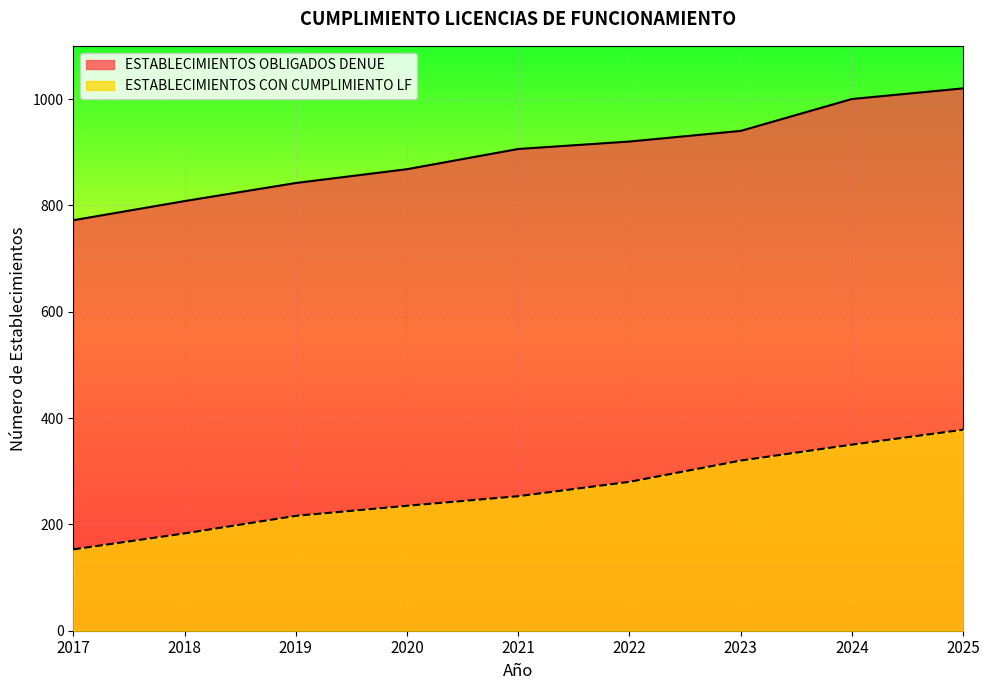

What are all the series names shown in the legend?

ESTABLECIMIENTOS OBLIGADOS DENUE, ESTABLECIMIENTOS CON CUMPLIMIENTO LF